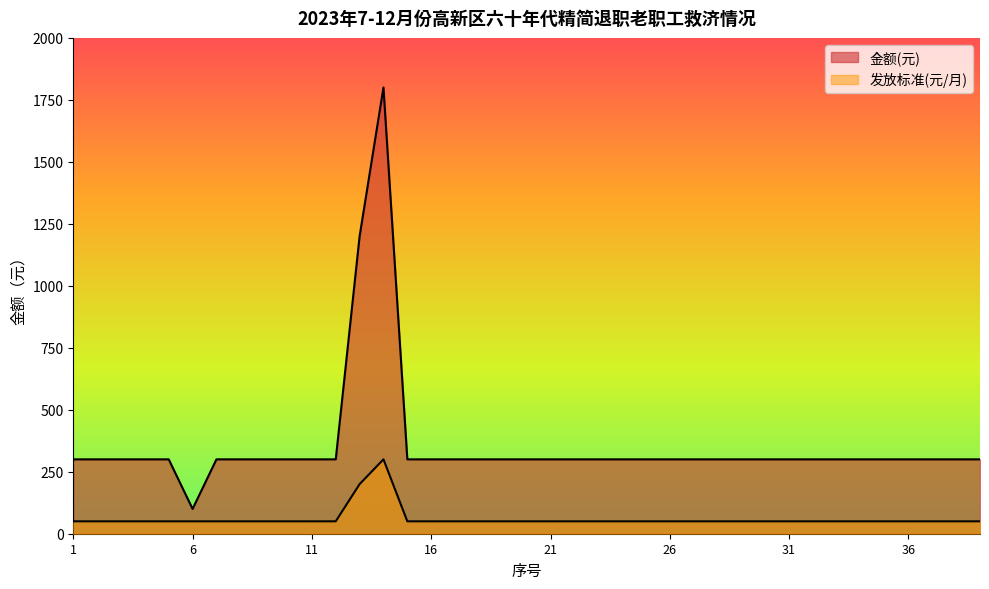

True or false: 发放标准(元/月) and 金额(元) cross at least once.

False